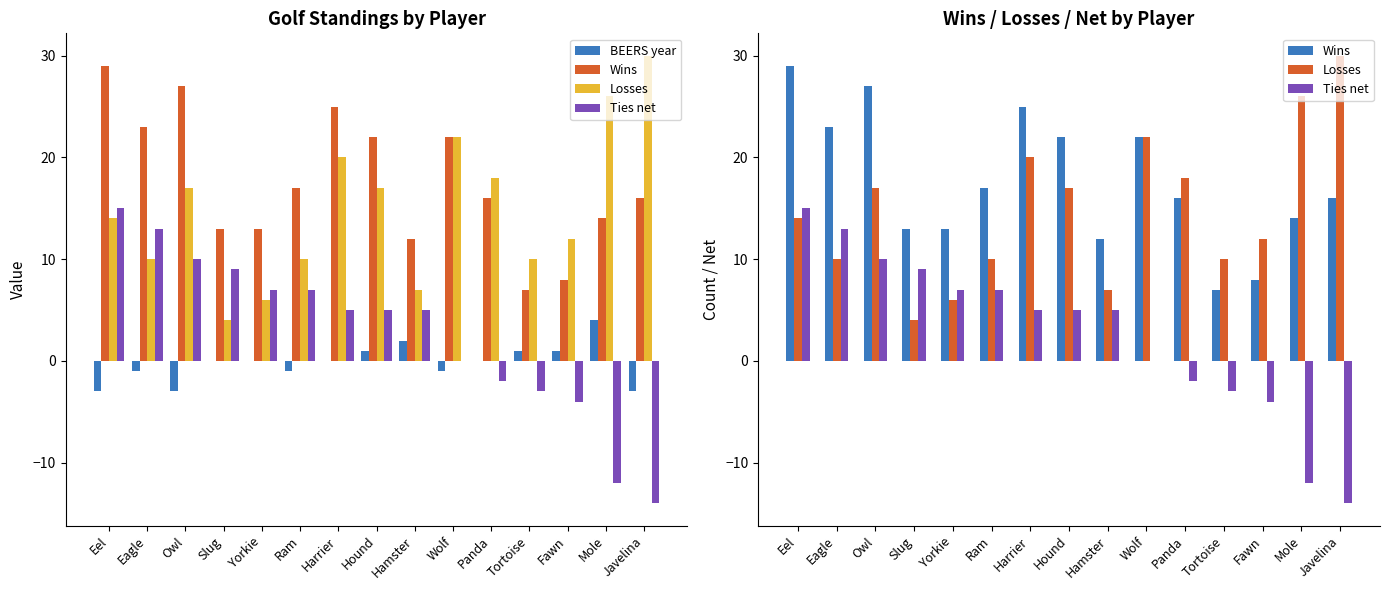

Is it true that Ties net equals -14 at Javelina?

True